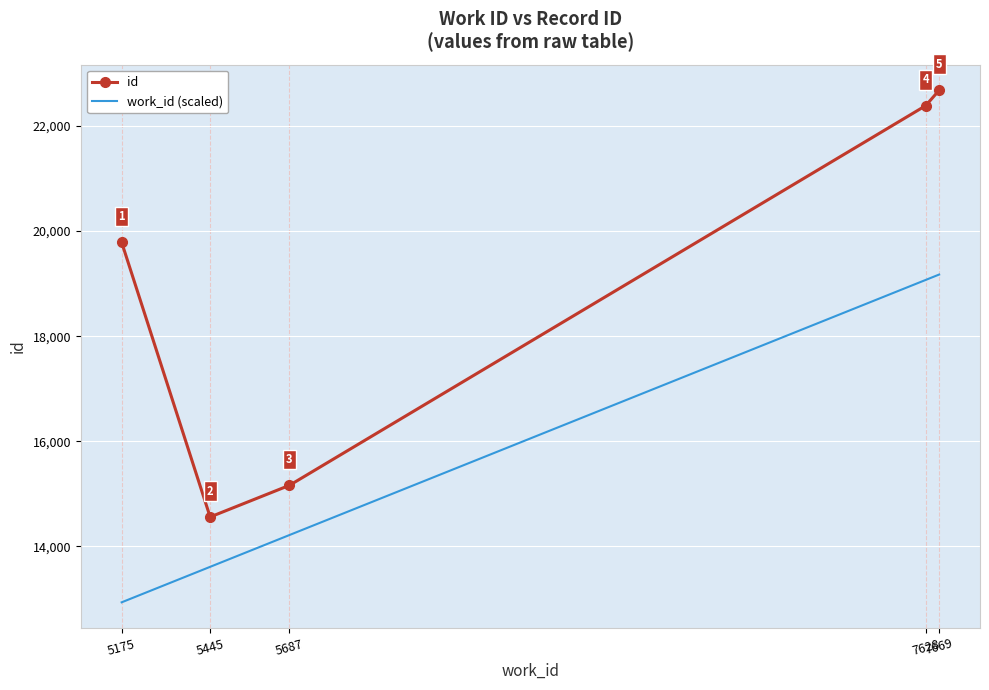

What is the highest value of the id series?

22678.0